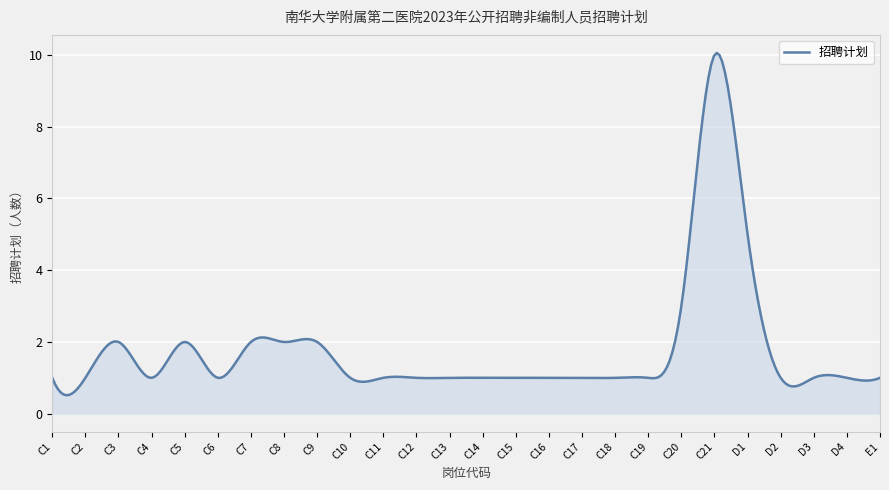

Count the number of data series in this chart.

1